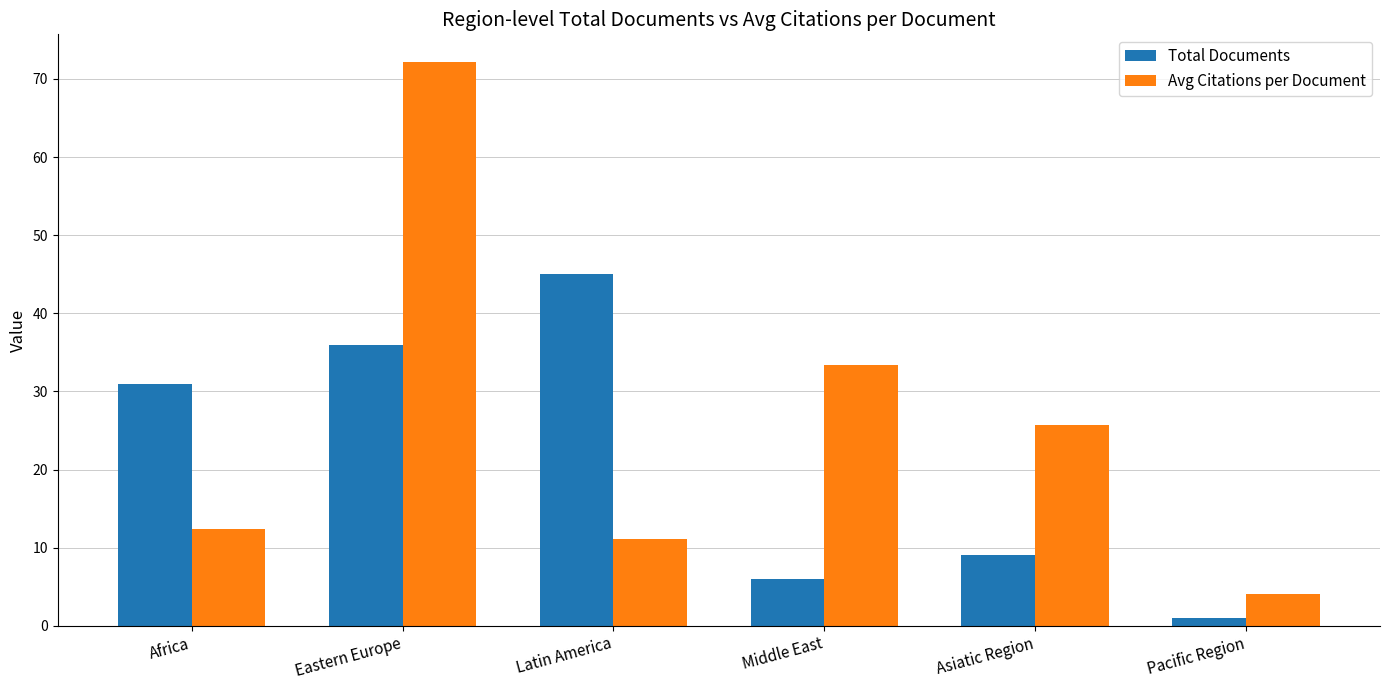

What is the difference between the second highest and minimum values in the Avg Citations per Document series?

29.4